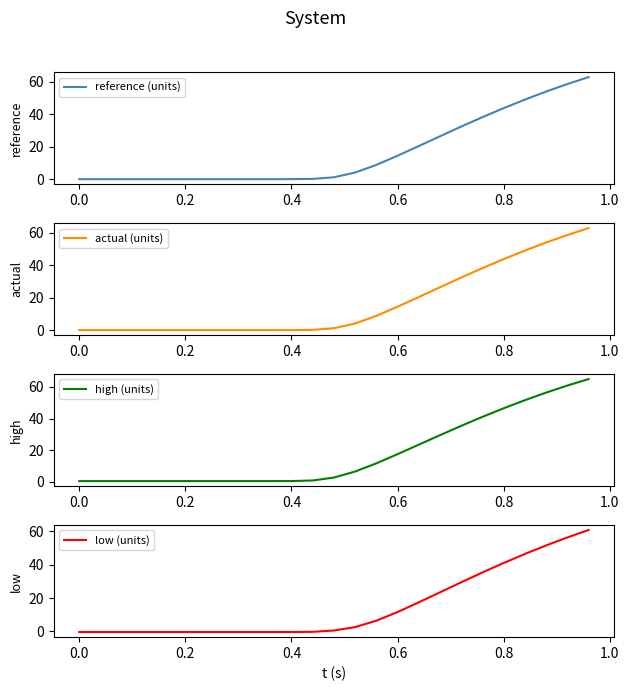

What is the maximum value for low (units)?

60.8